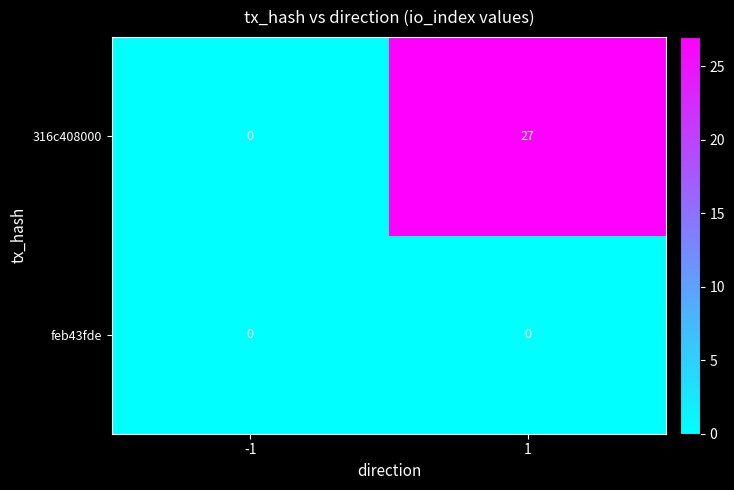

Which series has the largest total across all categories?

316c408000